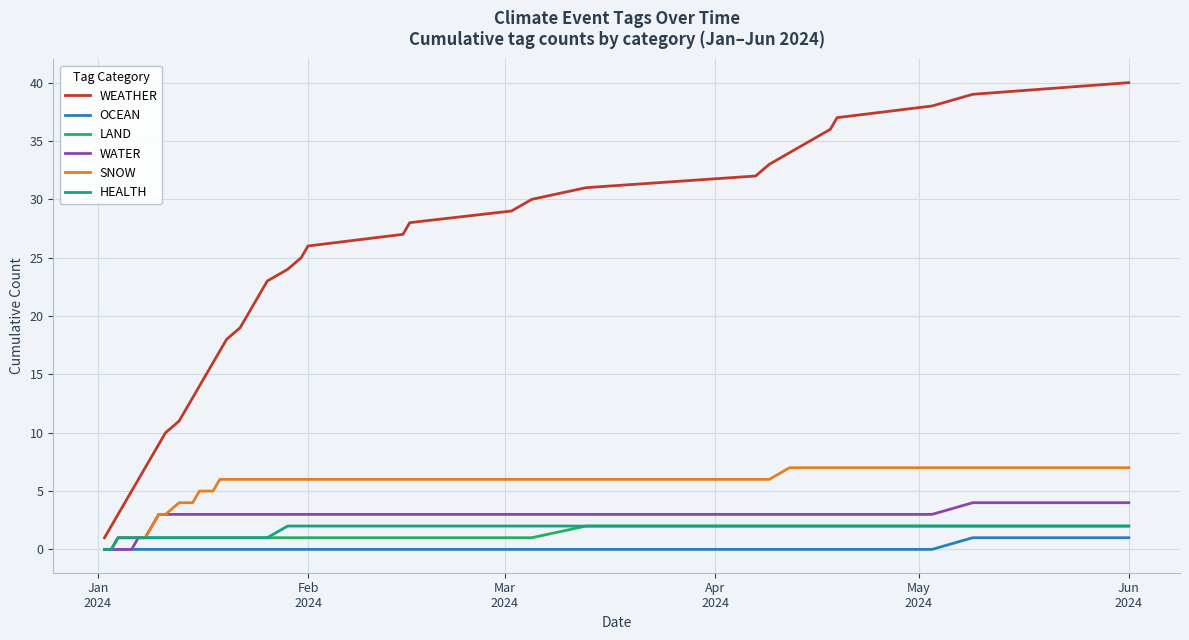

Which series has the largest total across all categories?

WEATHER